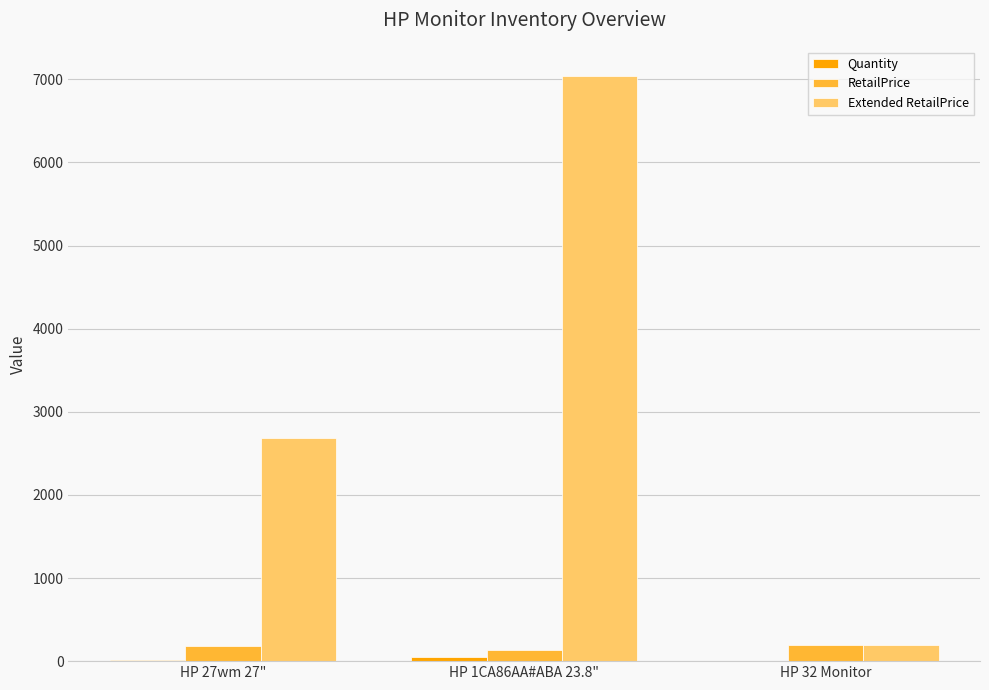

At which label is Extended RetailPrice closest to 3613?

HP 27wm 27"